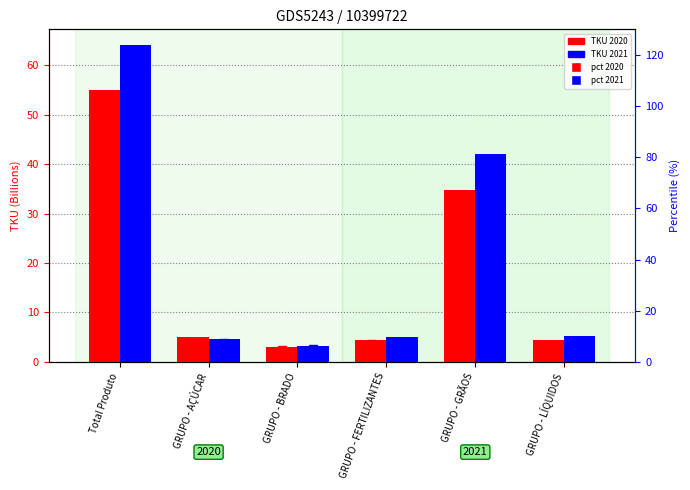

Read the pct 2020 value at GRUPO - GRÃOS.

54.4